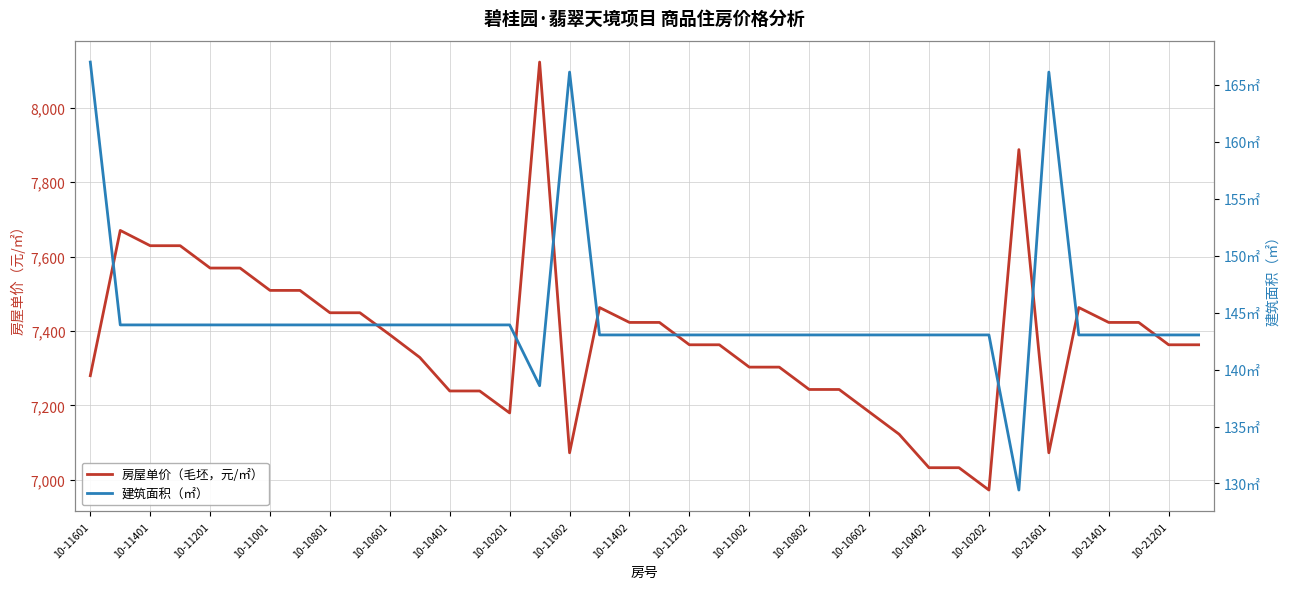

What is the sum of all 房屋单价（毛坯，元/㎡） values?

280301.0